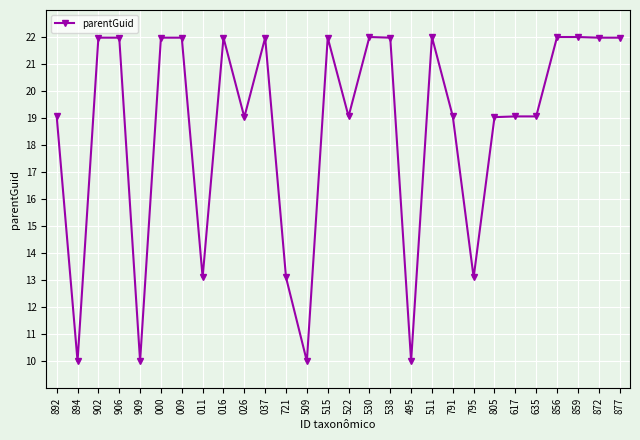

Is it true that the value at 509 is 16.9?

False